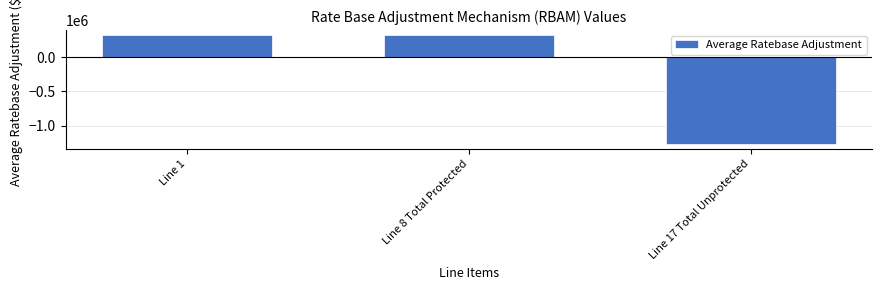

Reading right to left, extract all data points from this chart.

-1263479.5	318114.1	318114.1